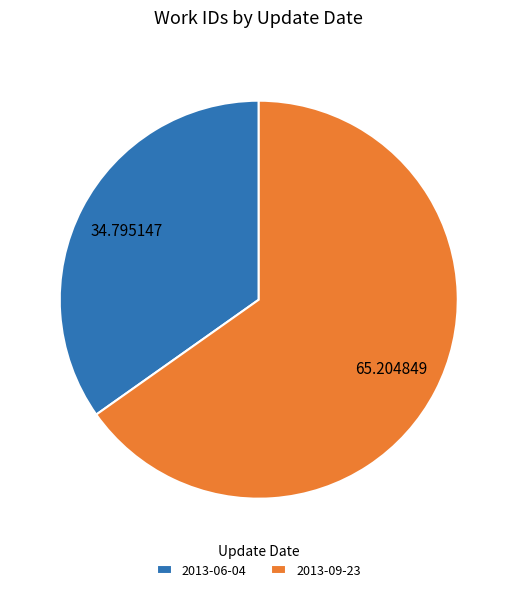

Between 2013-06-04 and 2013-09-23, which is larger?

2013-09-23